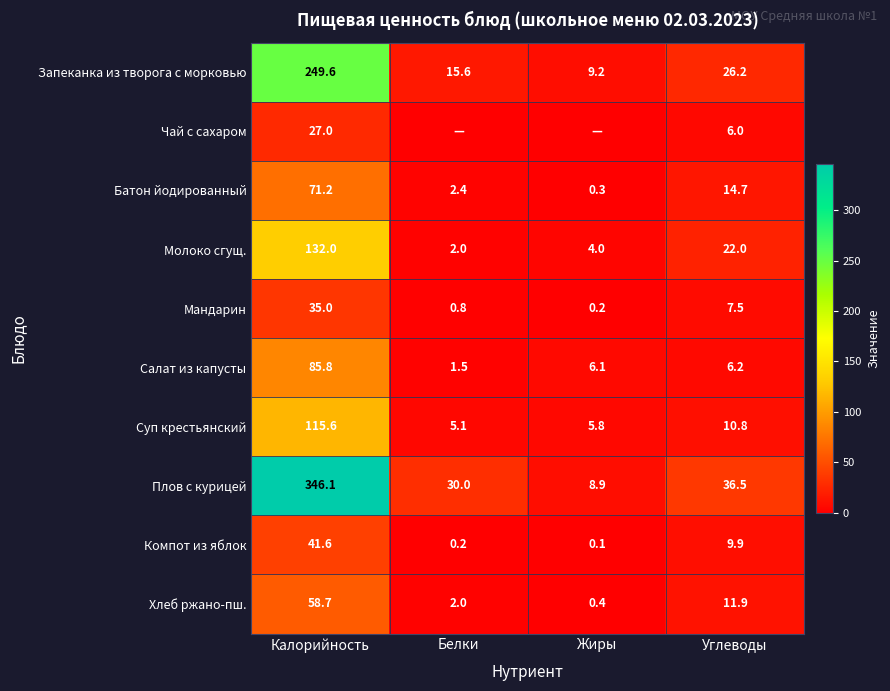

Read the Суп крестьянский value at Калорийность.

115.6